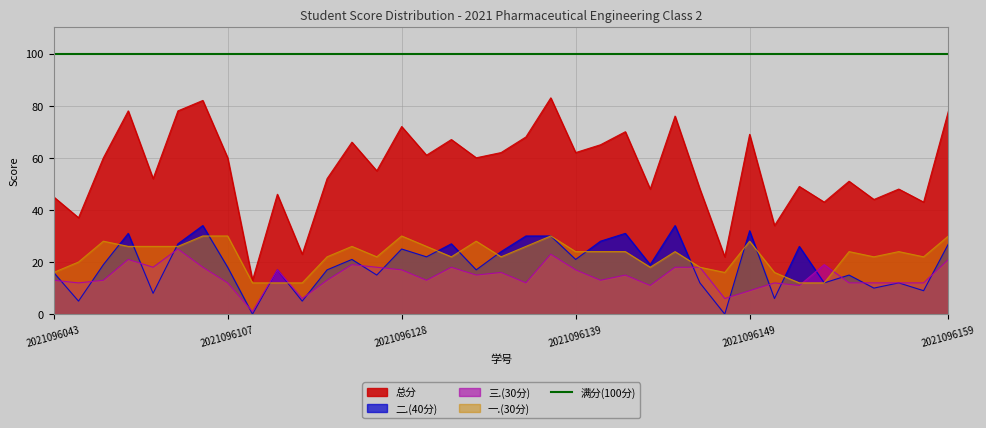

Is it true that 三.(30分) equals 16 at 2021096133?

True